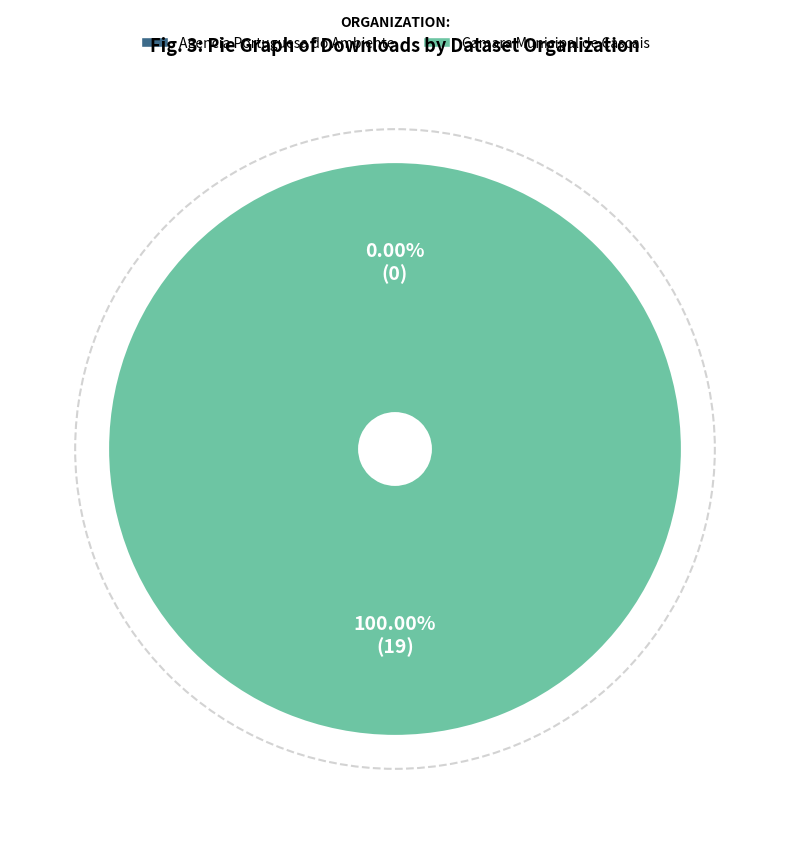

Does 1823c89e represent more than half of the total?

No